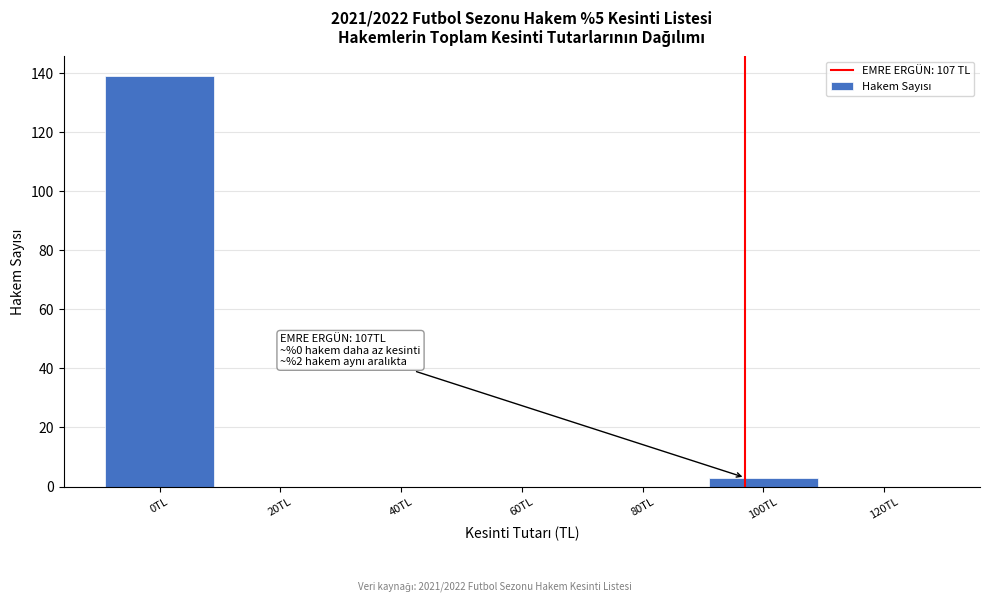

Reading left to right, list all the values displayed in this chart.

0TL=139	20TL=0	40TL=0	60TL=0	80TL=0	100TL=3	120TL=0